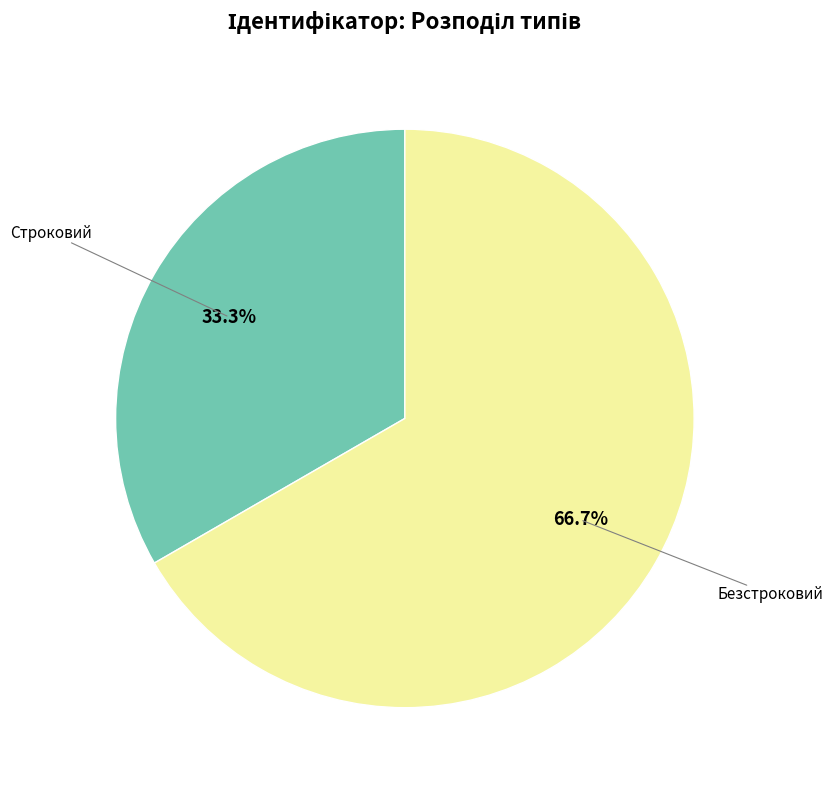

Does any single category account for the majority?

Yes